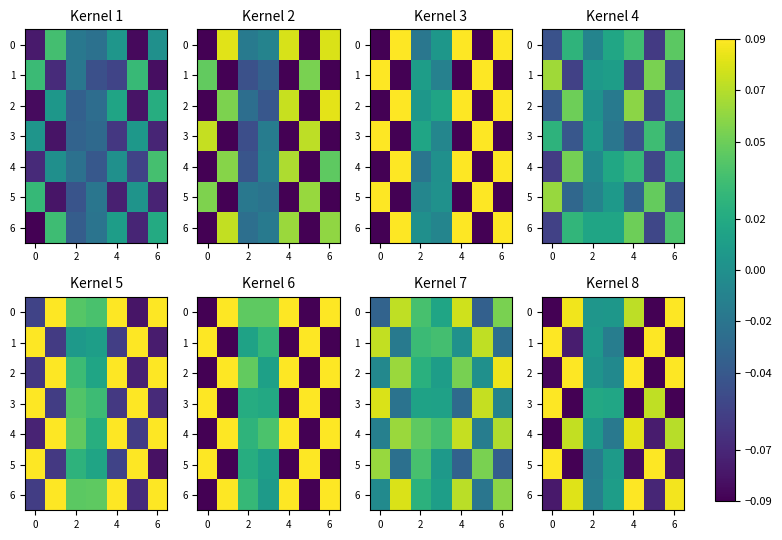

At which category is the sum across all series the highest?

6